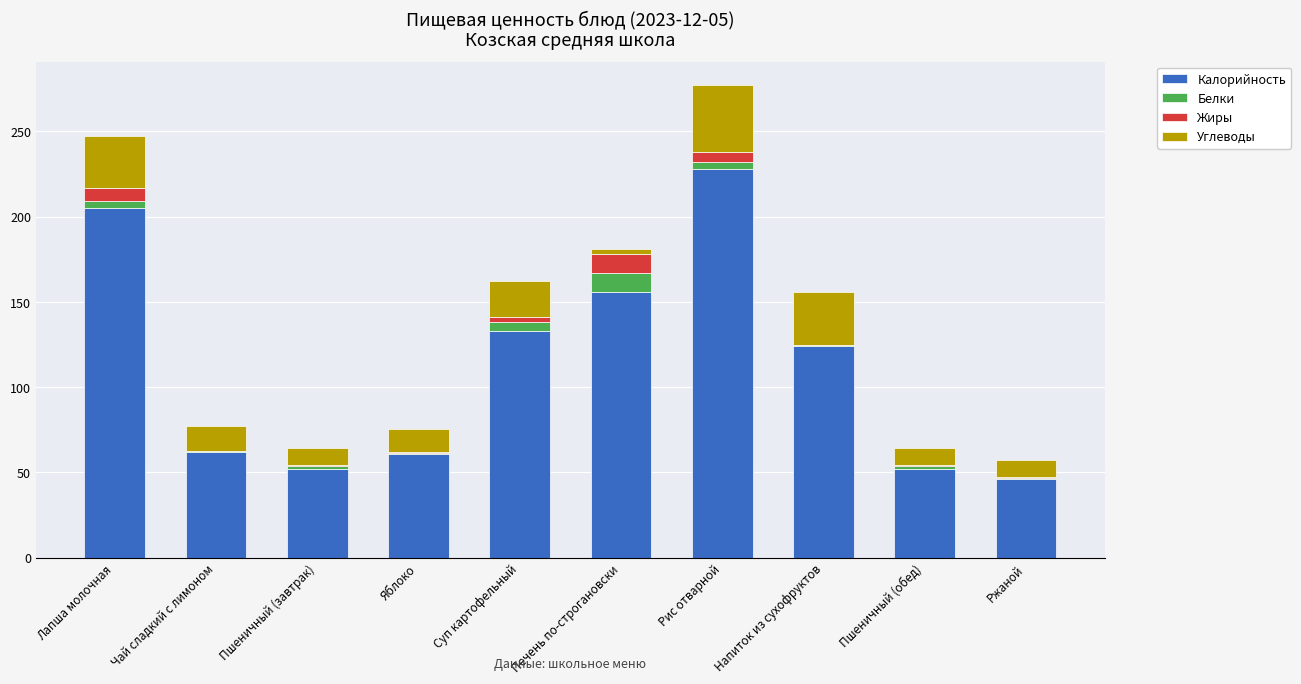

At which category is the sum across all series the highest?

Рис отварной